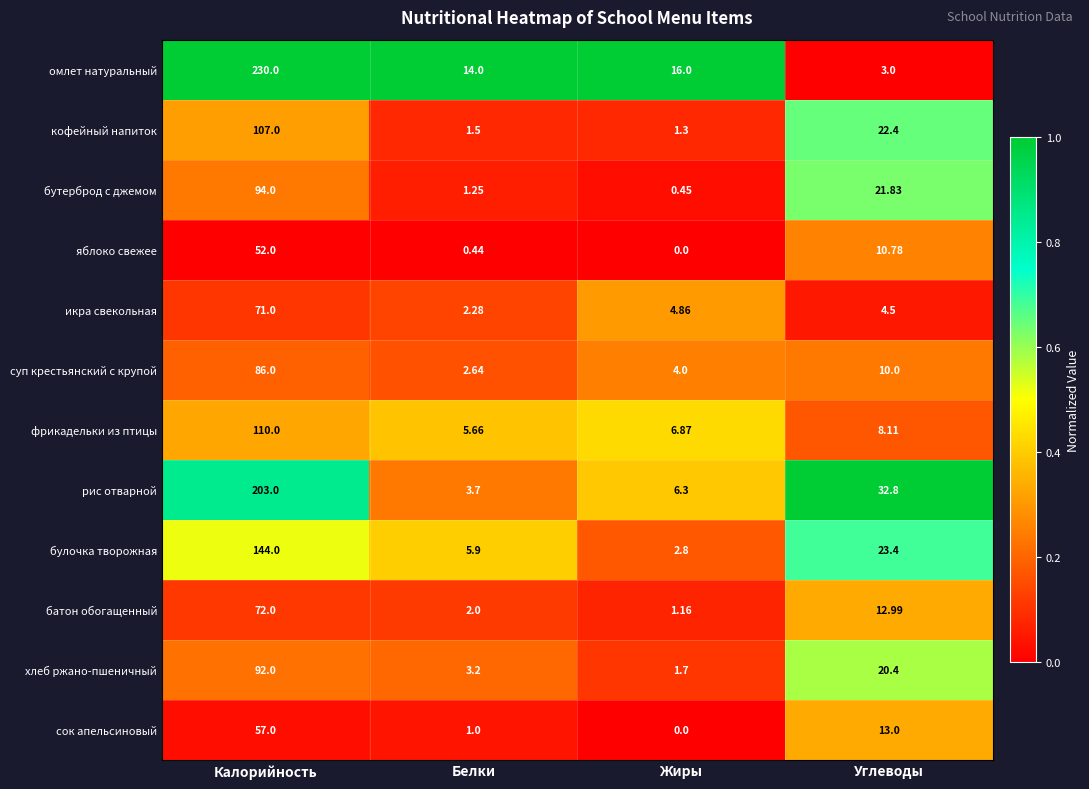

Is the value of хлеб ржано-пшеничный at Углеводы greater than the value of бутерброд с джемом at Жиры?

Yes